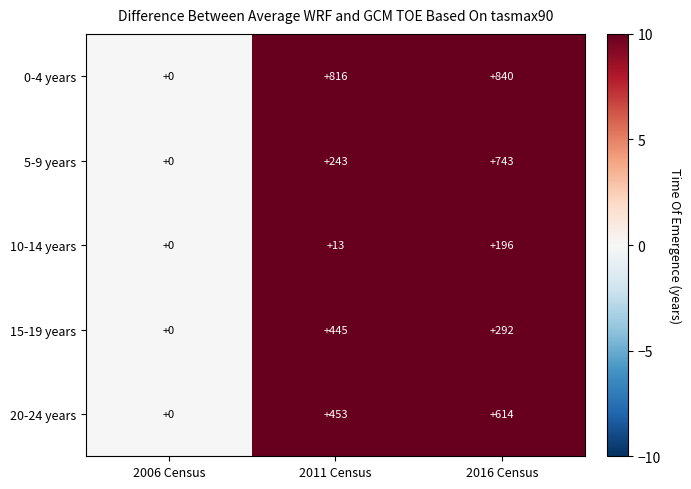

How many distinct data groups are displayed?

5